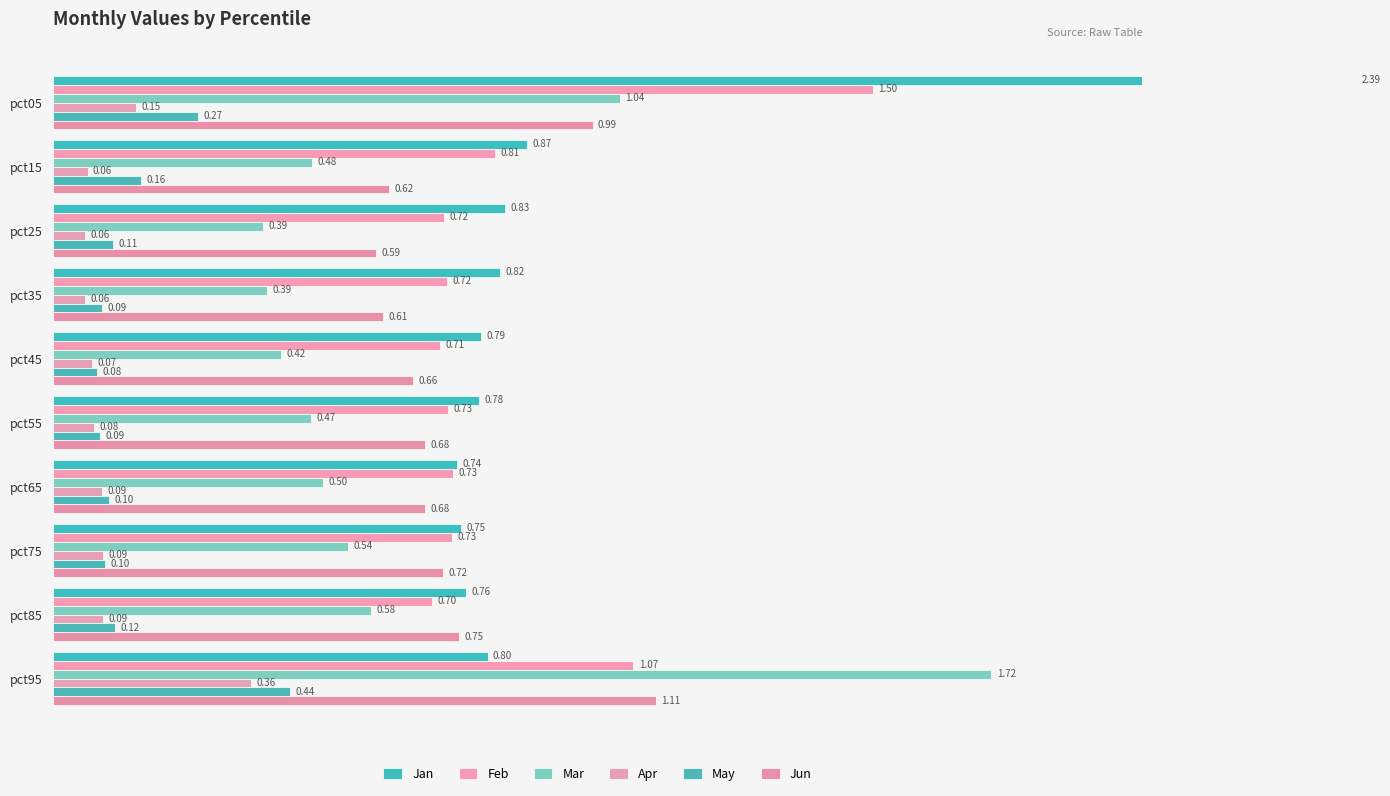

Are the bars grouped side by side (vs. stacked)?

Yes